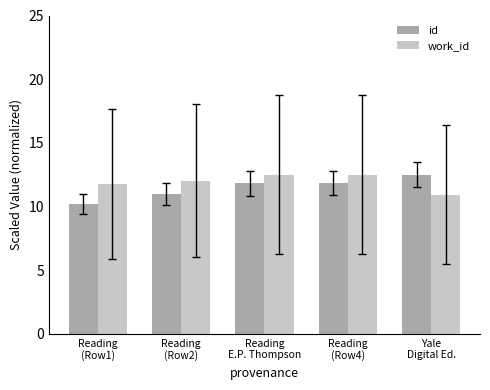

What is the difference between the maximum and minimum values in the work_id series?

1.6